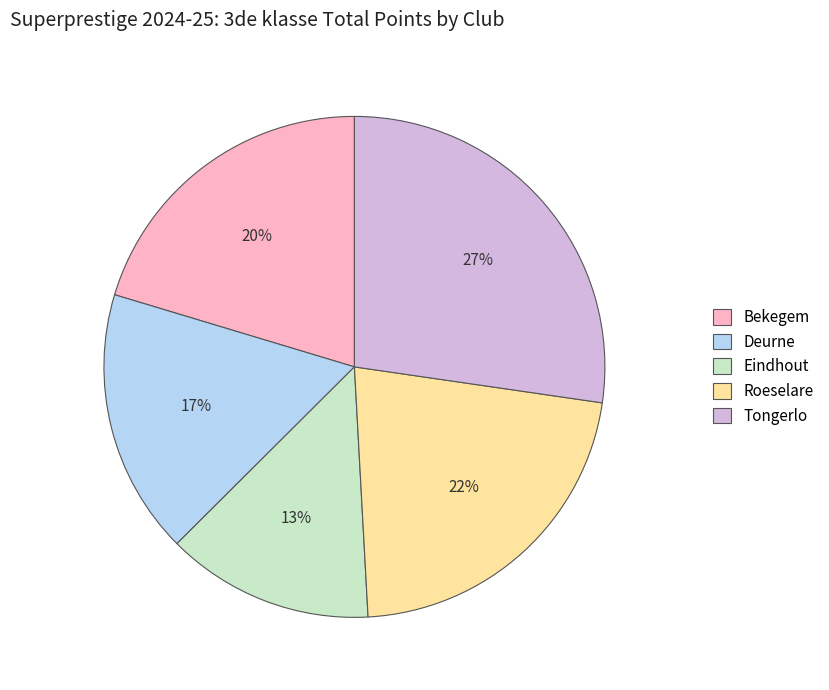

Which category has the biggest portion of the pie?

Tongerlo